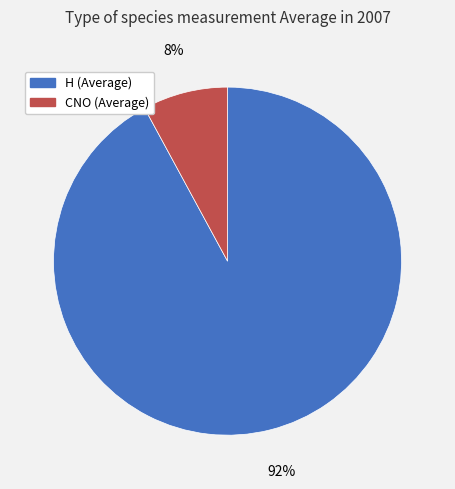

Rank the categories by value from lowest to highest.

CNO (Average), H (Average)